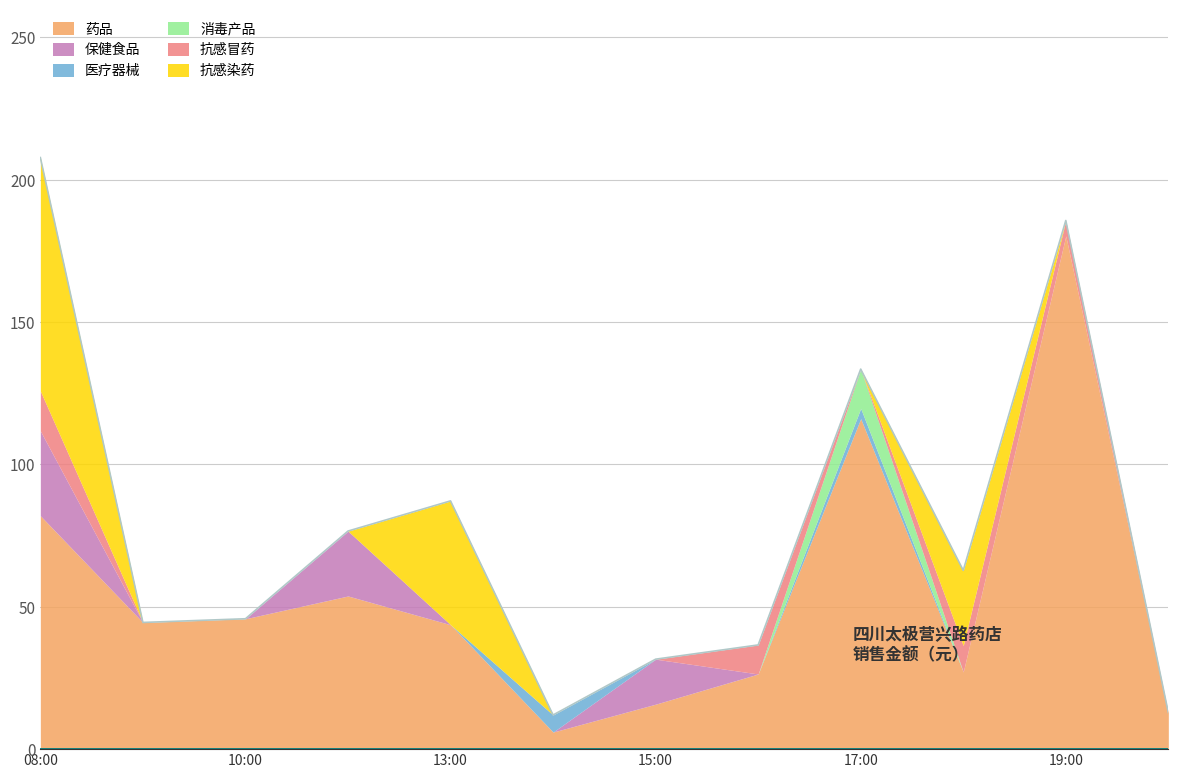

Which category has the lowest value in the 消毒产品 series?

2014-10-20 08:00